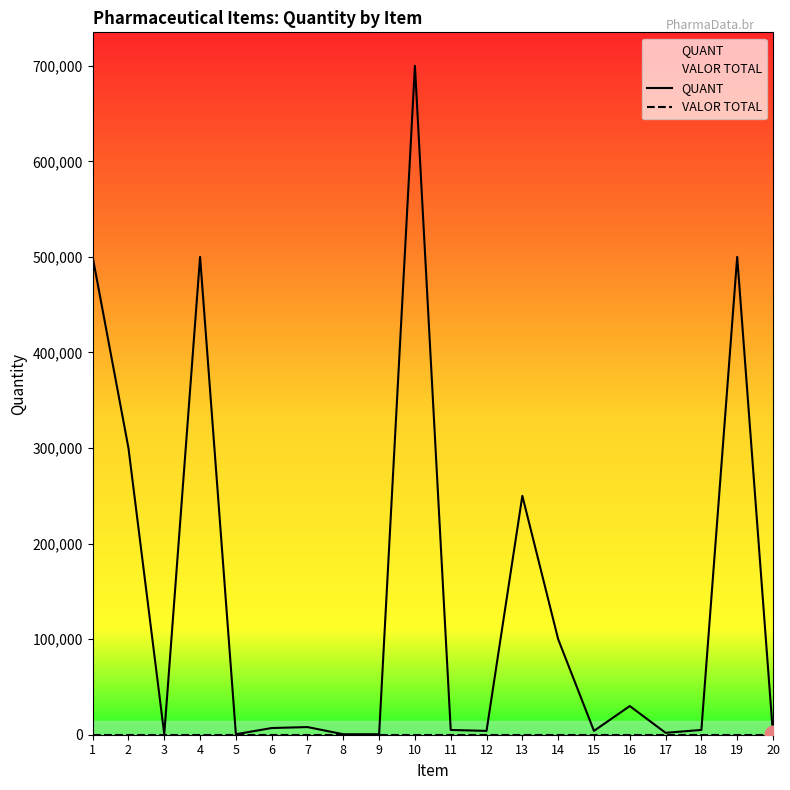

Between 7 and 9, which is larger?

7